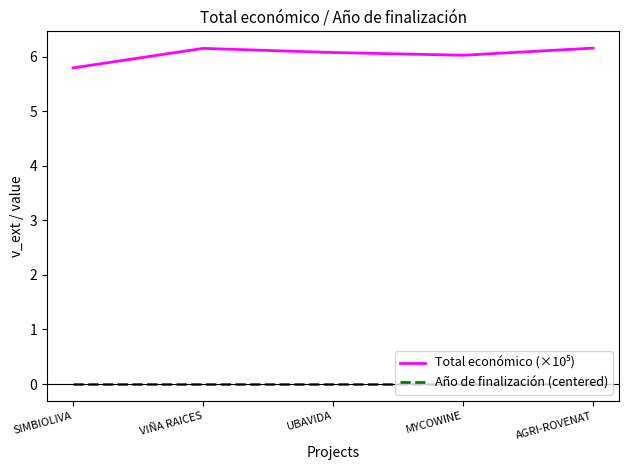

What is the difference between the highest and lowest values at MYCOWINE?

6.0